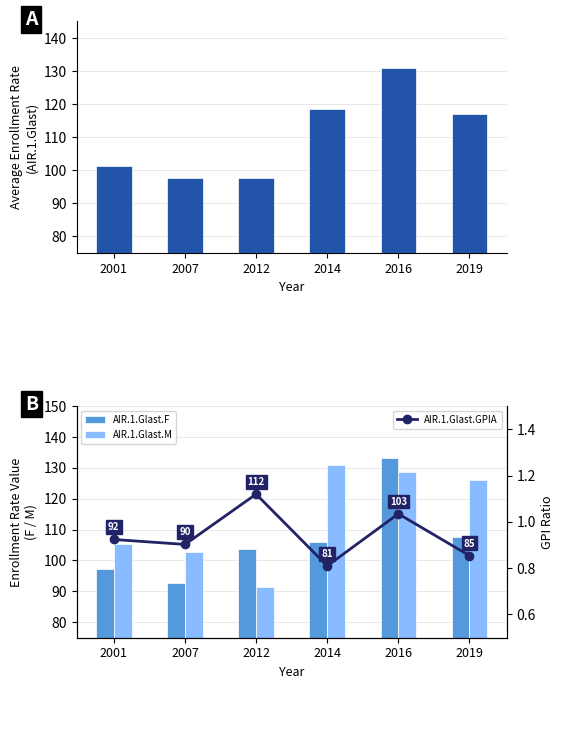

How many groups of bars are there?

6